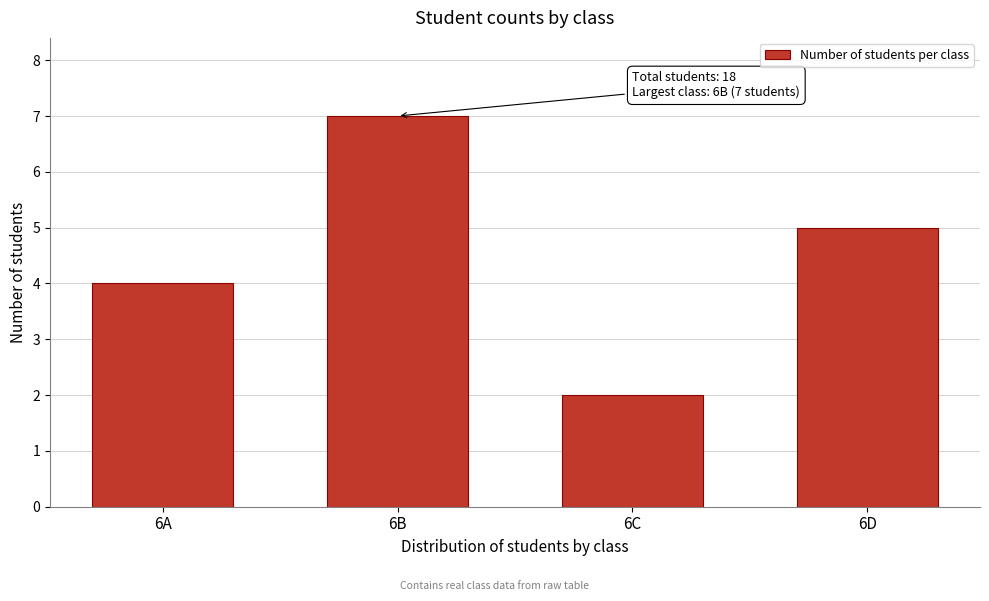

Reading right to left, extract all data points from this chart.

5	2	7	4